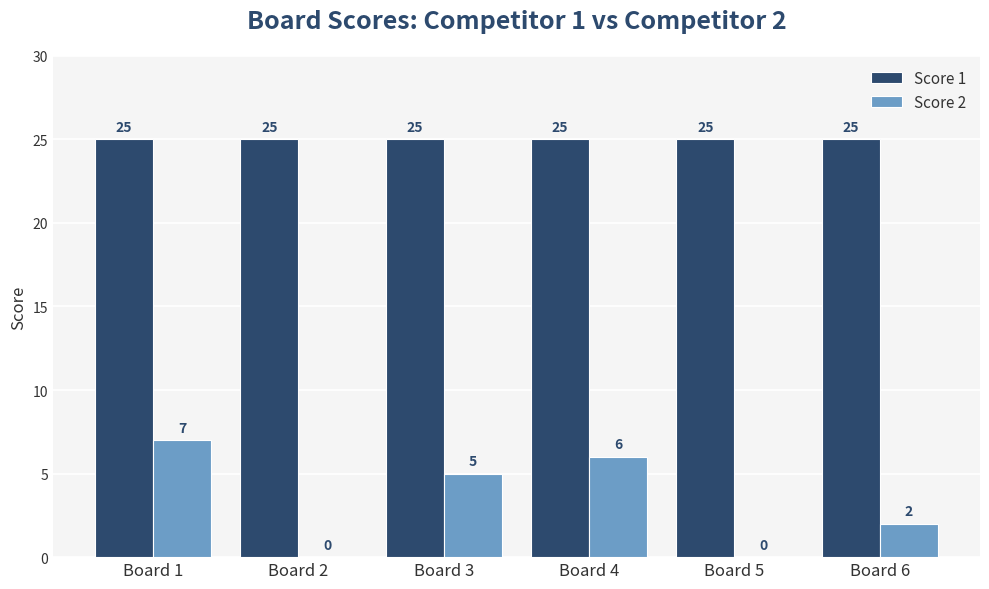

At which label is Score 2 closest to 3?

Board 6